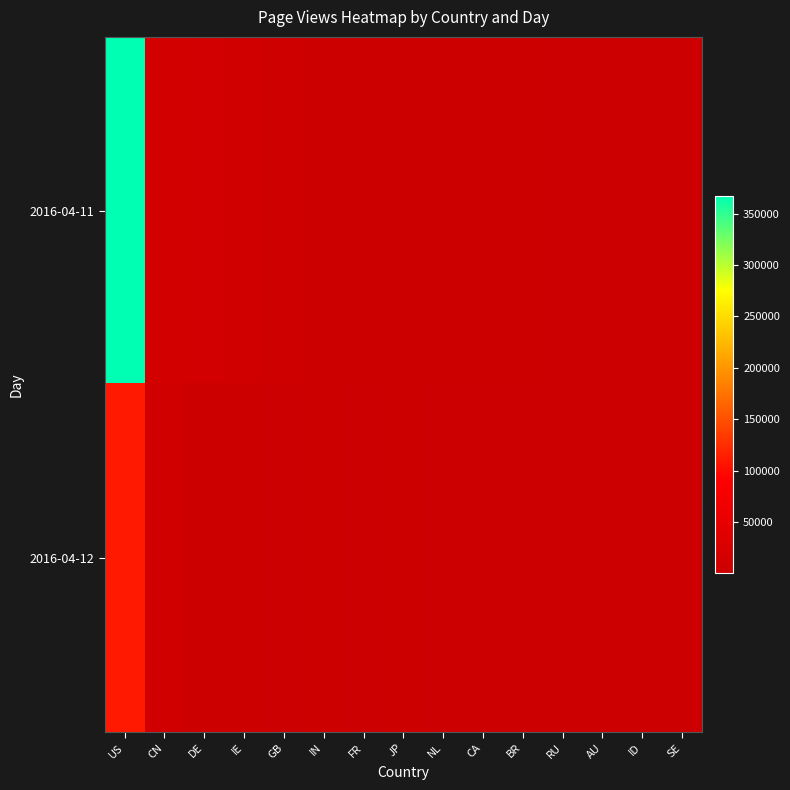

Which series has the largest total across all categories?

2016-04-11